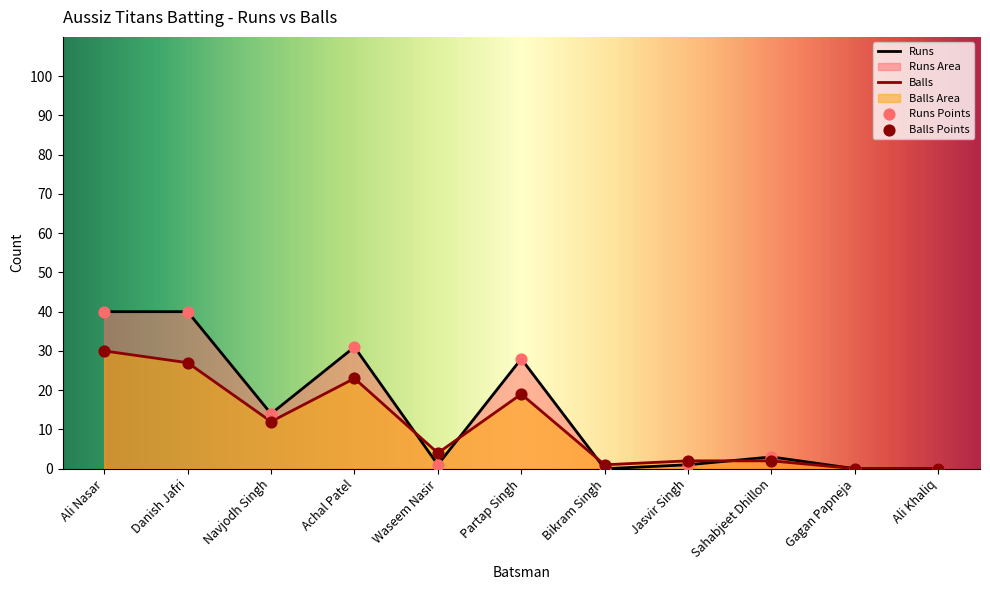

Which series has the largest total across all categories?

Runs